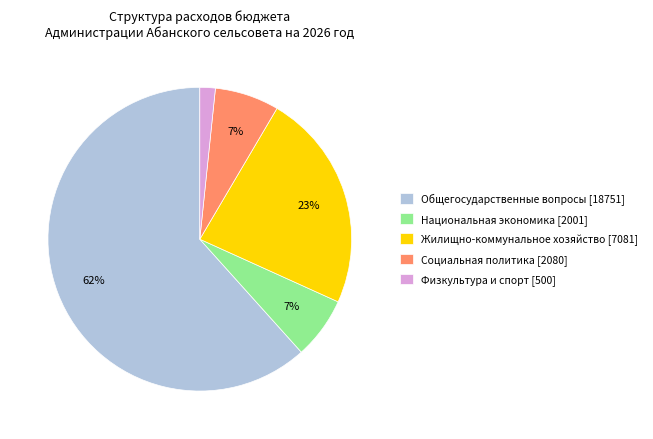

Combined, do Жилищно-коммунальное хозяйство [7081] and Социальная политика [2080] account for over 50%?

No